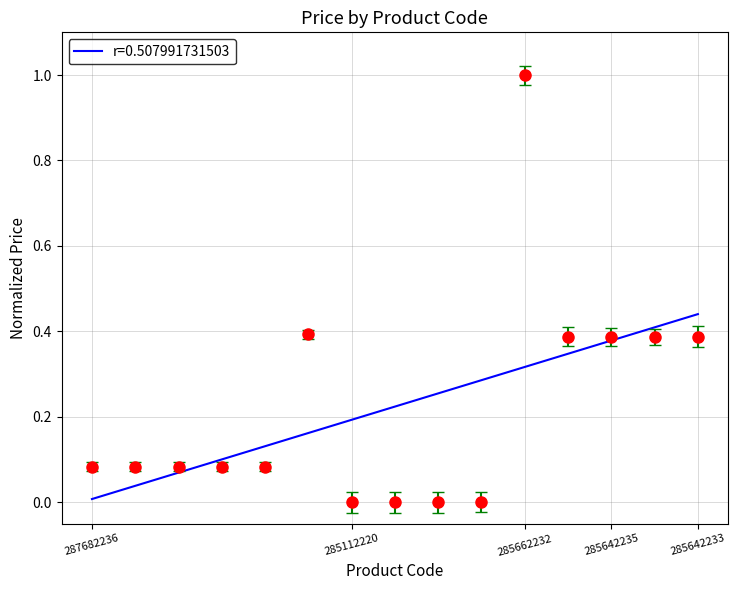

True or false: Доп. ціна and Ціна cross at least once.

False